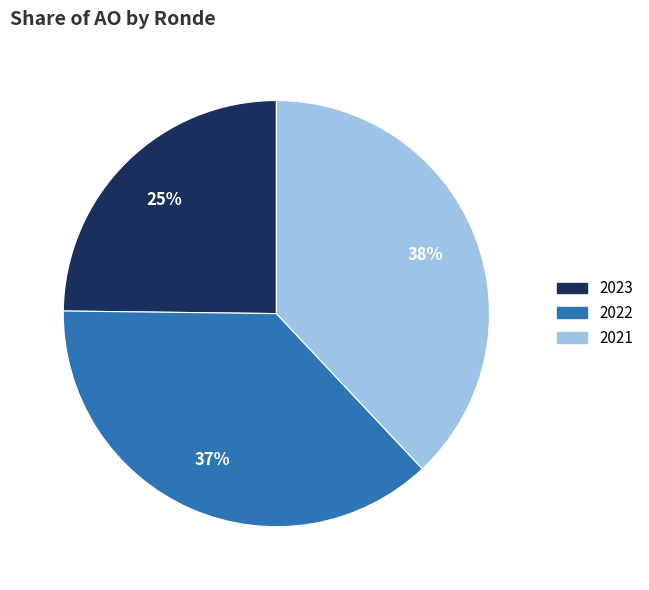

To the nearest percent, what is the average slice percentage?

33%